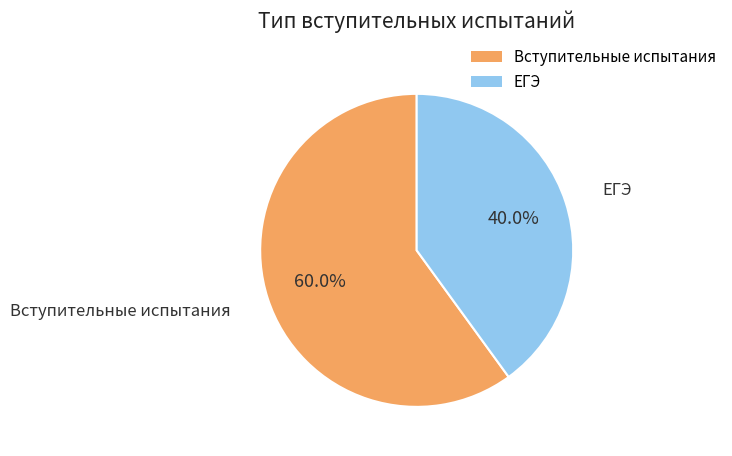

Approximately how many times larger is the value at ЕГЭ compared to Вступительные испытания?

0.7